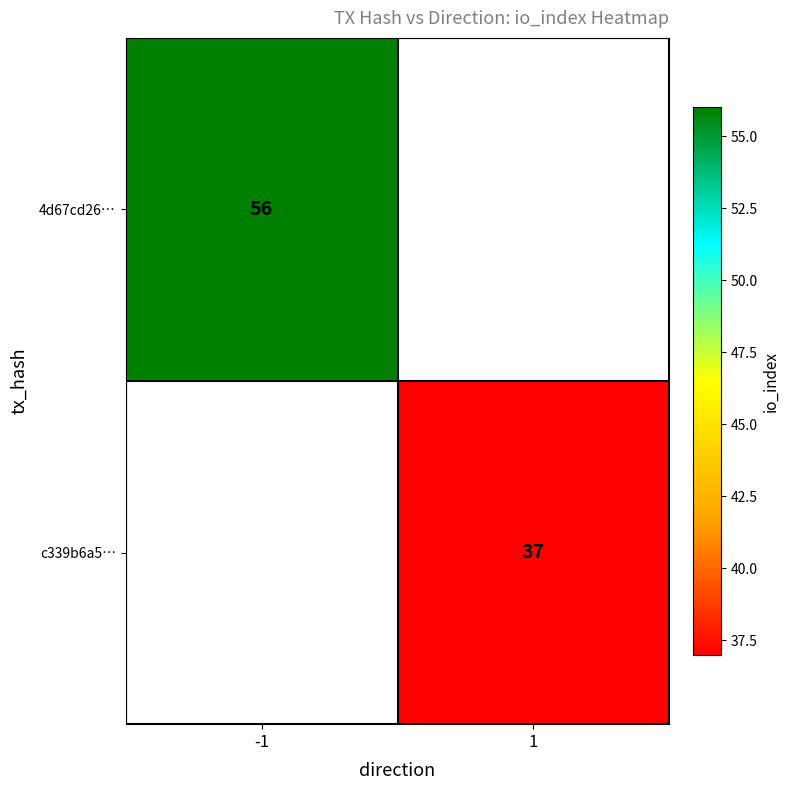

The value of 4d67cd26… at -1 is 11.3. True or false?

False